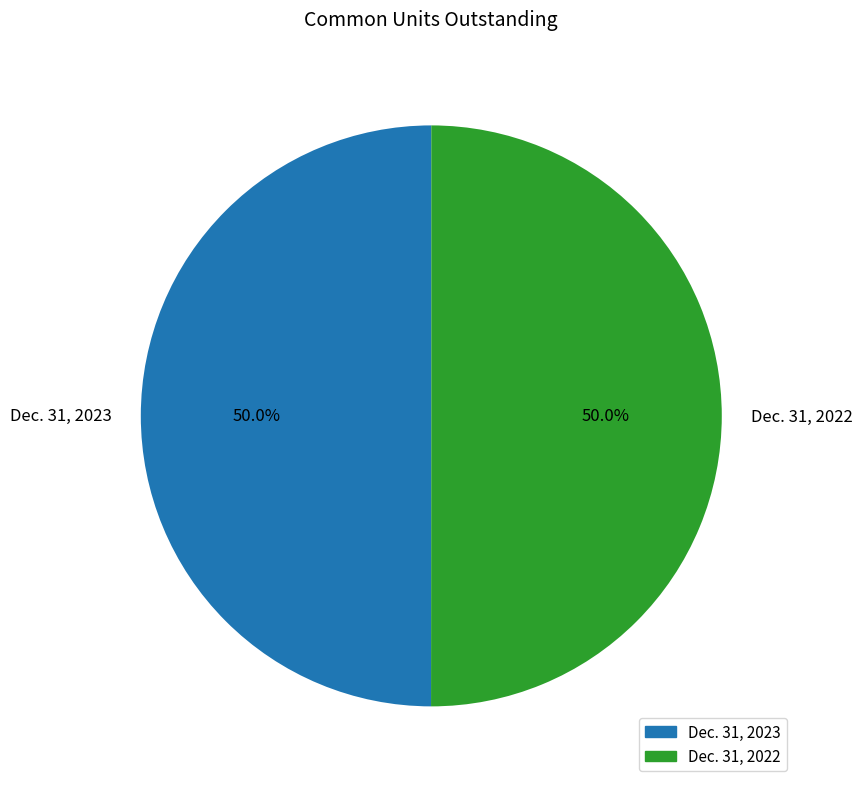

The Dec. 31, 2023 slice represents 60% of the pie. True or false?

False